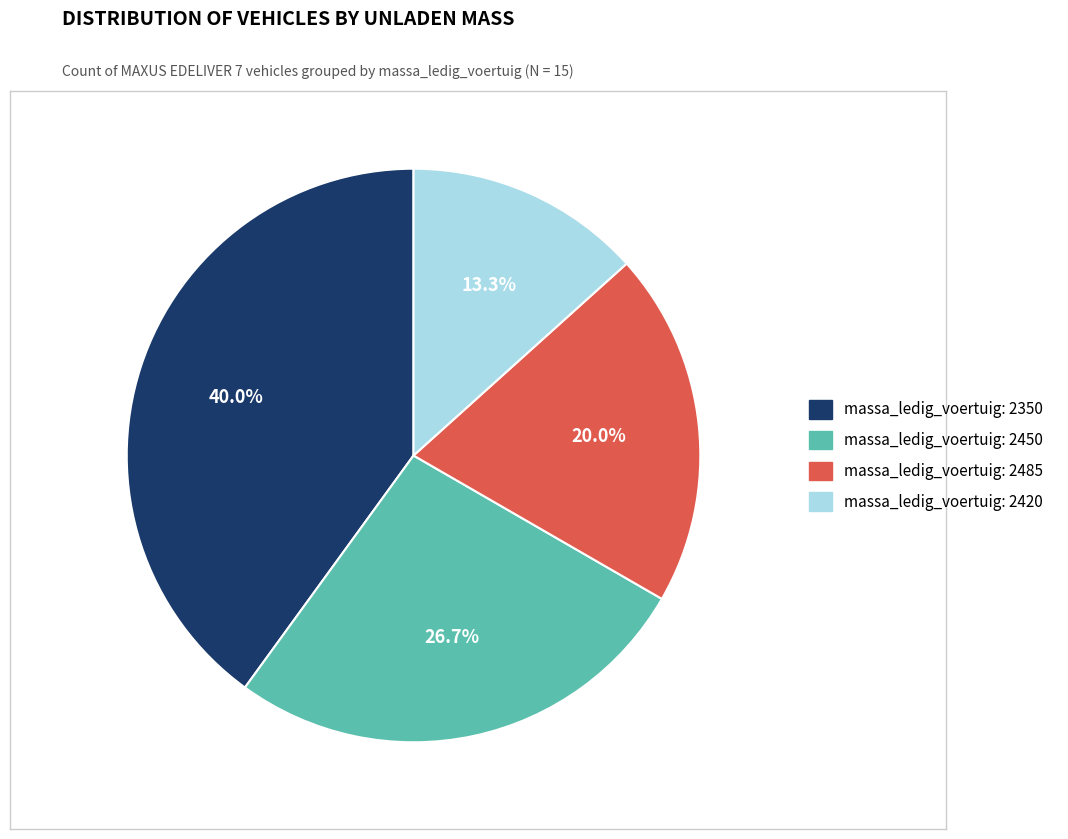

Is there any slice that represents more than half of the pie?

No